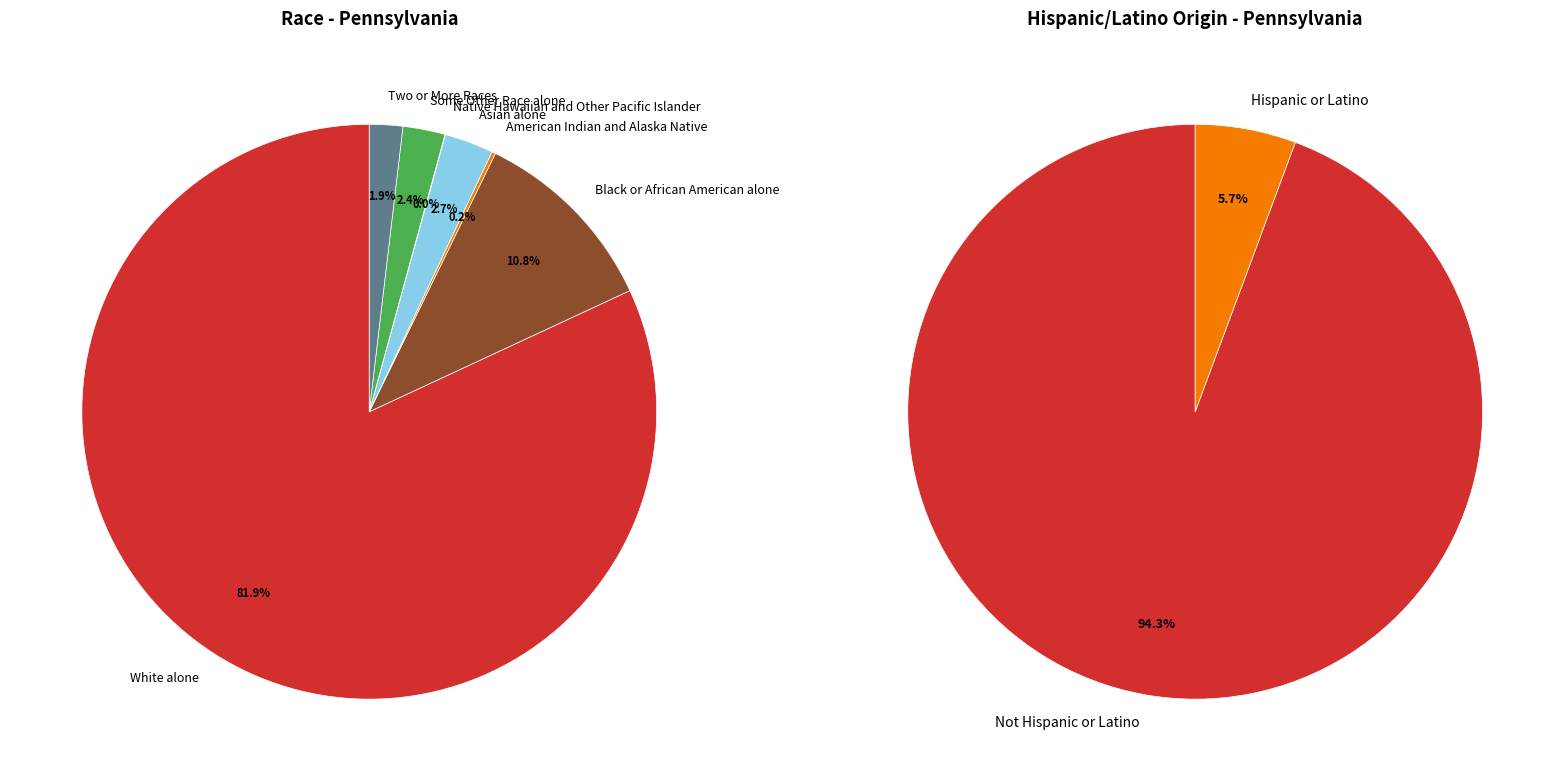

Is Asian alone the majority of the pie?

No